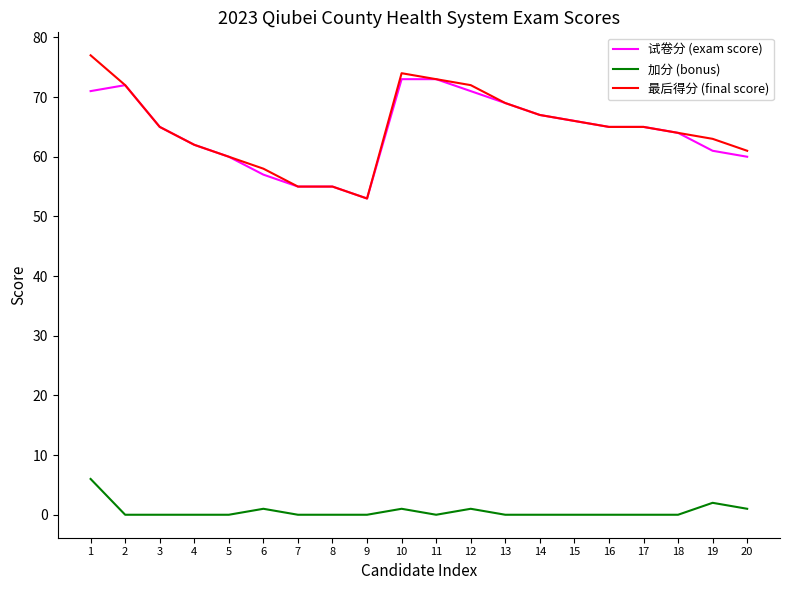

List the series in order of their peak value, highest first.

最后得分 (final score), 试卷分 (exam score), 加分 (bonus)